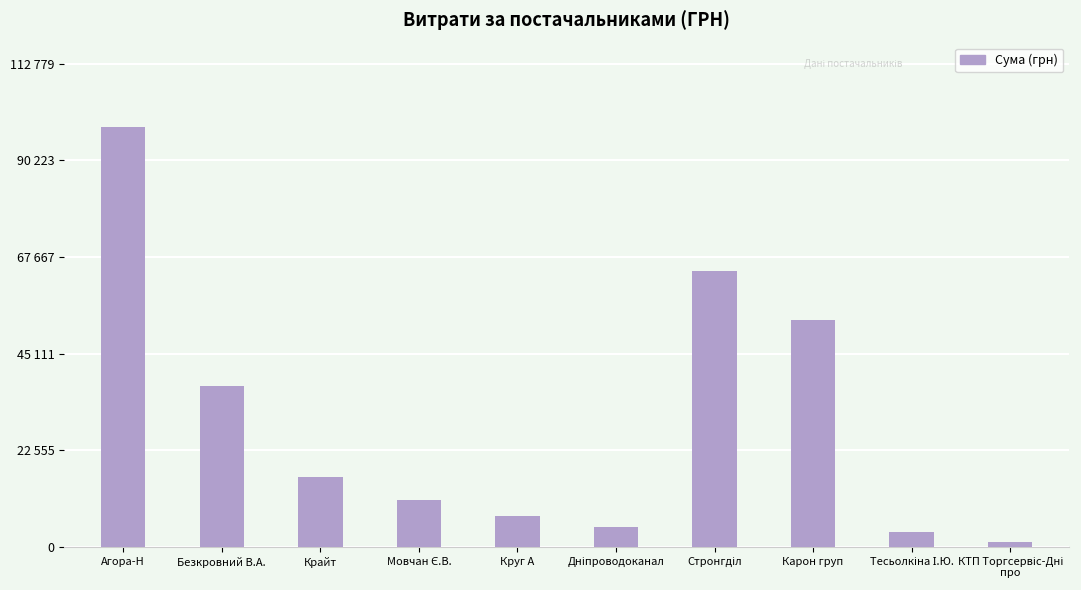

Are the bars grouped side by side (vs. stacked)?

No